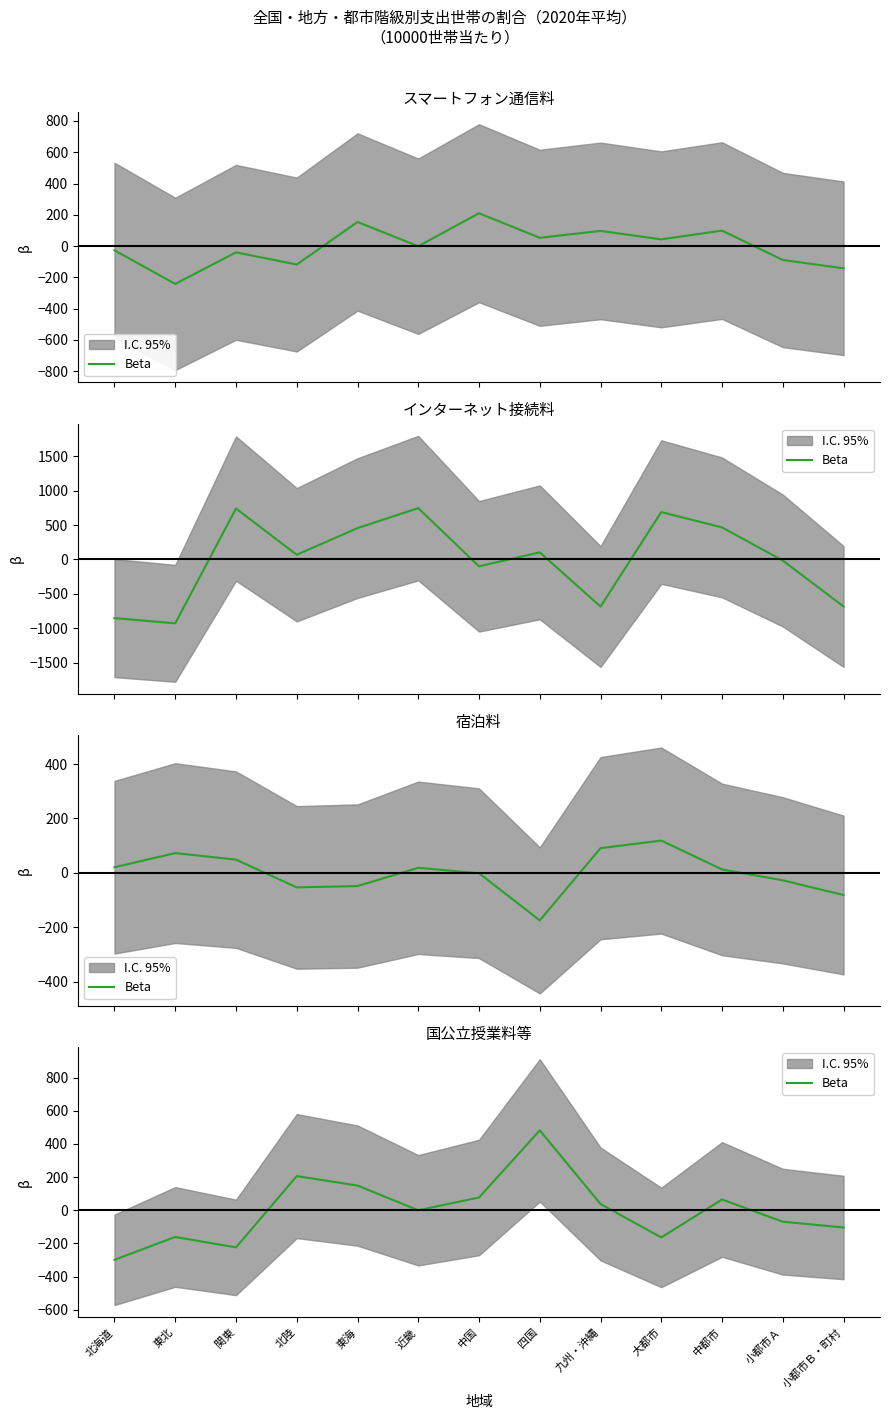

Read the value at 四国.

482.3